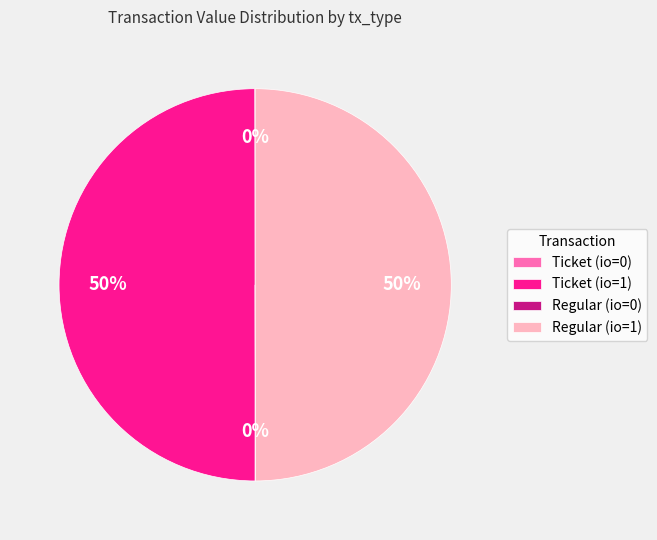

To the nearest percent, what percentage of the pie is Ticket (io=1)?

50%